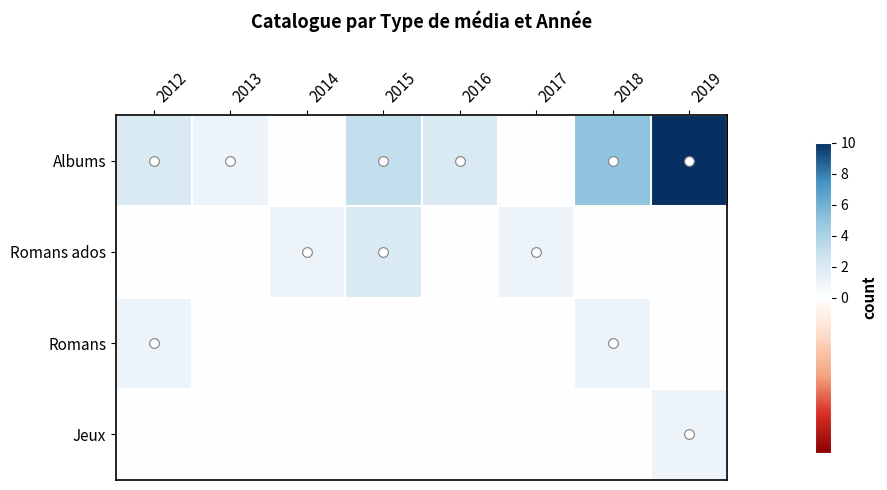

What is the difference between the highest and lowest values at 2013?

1